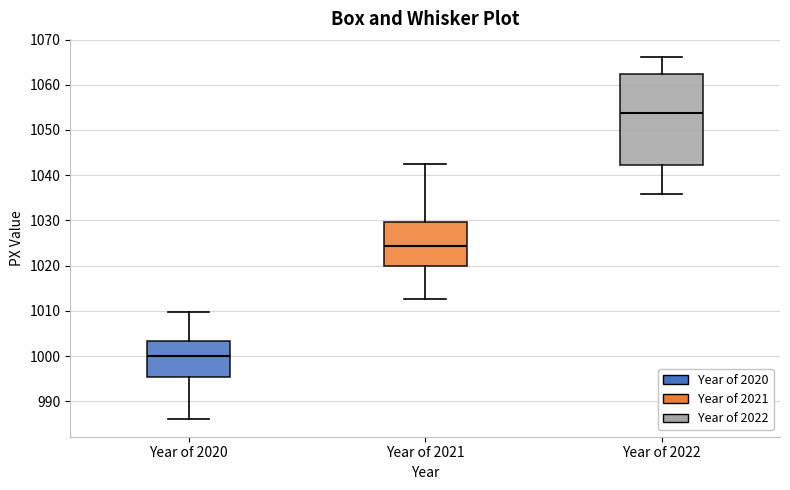

Where does the upper whisker of the box for Year of 2020 end on the y-axis? The values are not printed on the chart, so give them approximately, as read against the axis.

1010